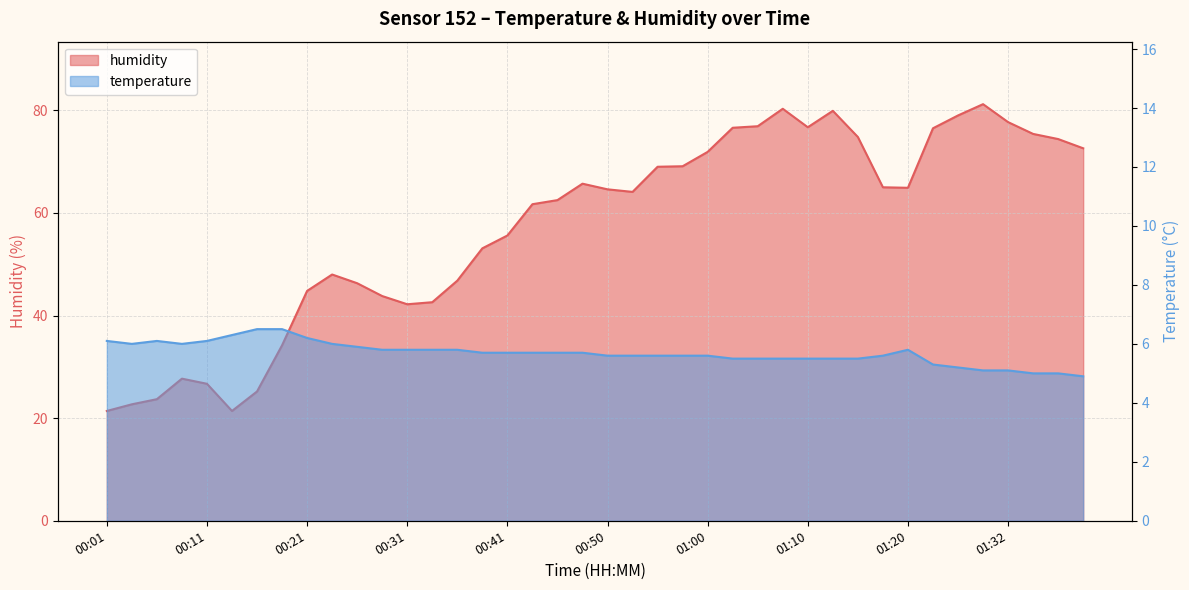

What is the greatest value displayed?

81.2